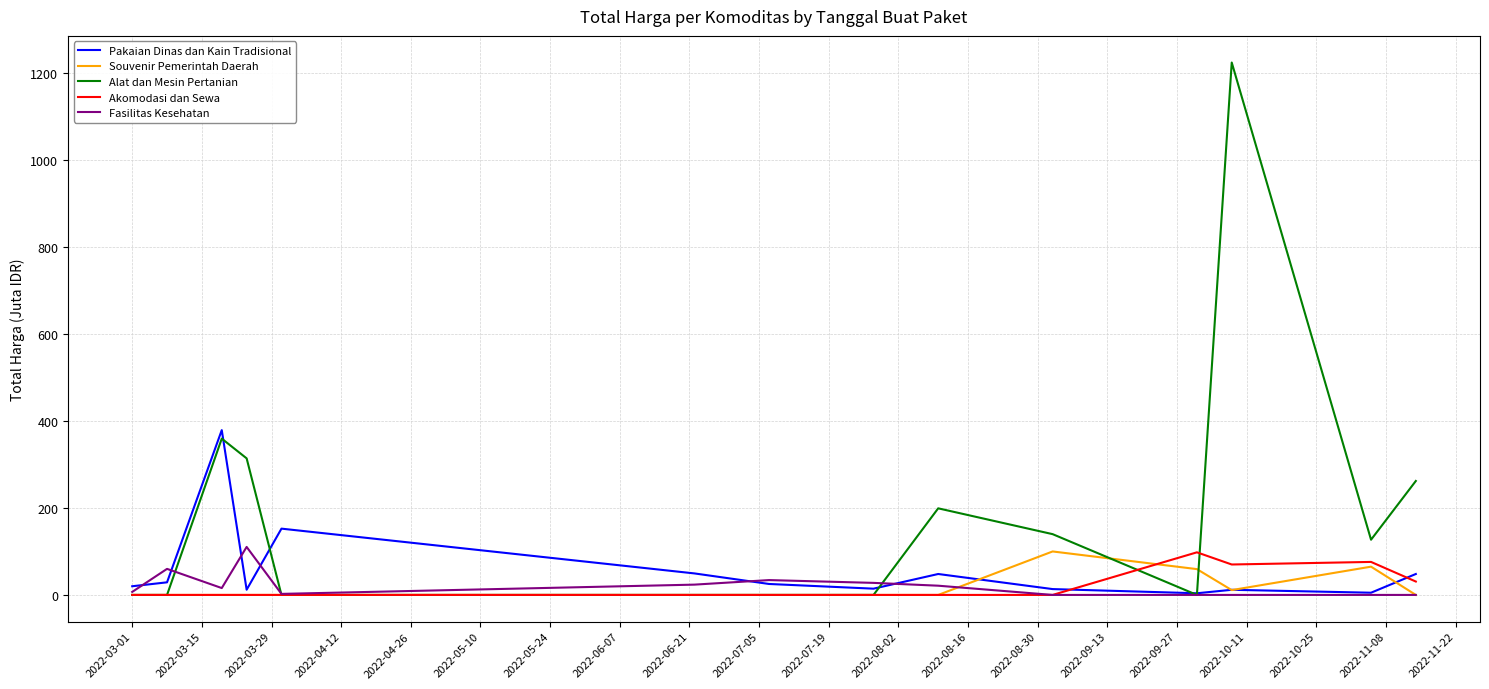

What is the greatest value displayed?

1224.7